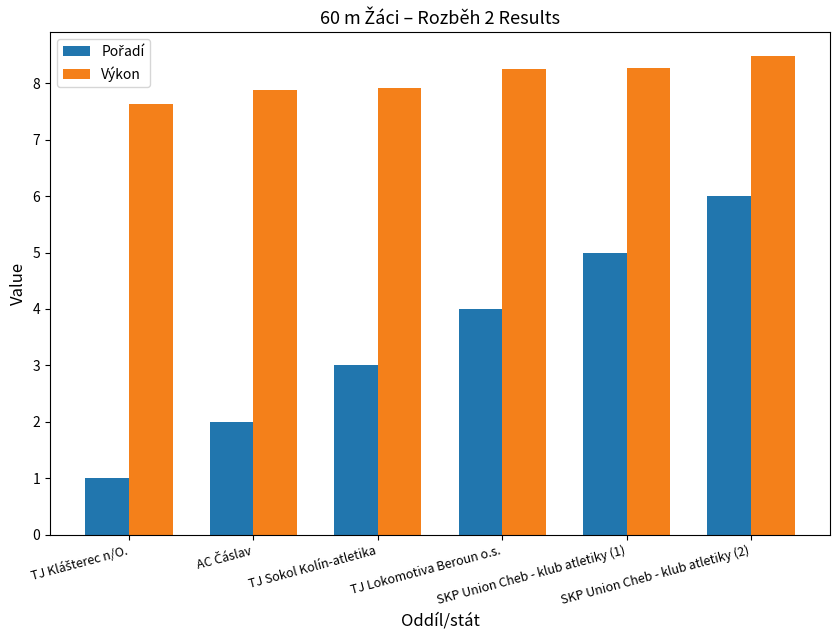

What is the maximum value shown in the chart?

8.5